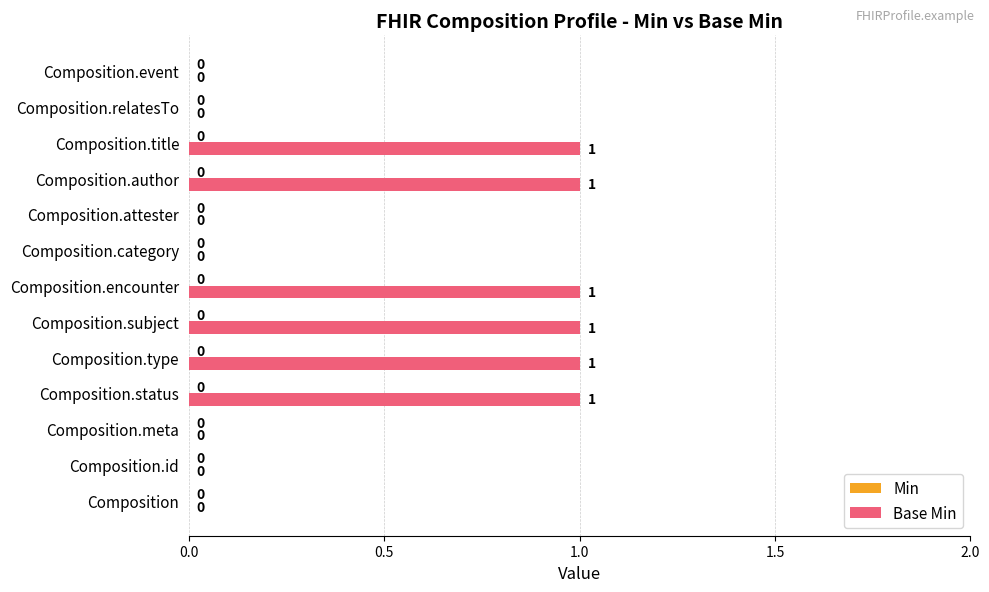

The chart shows a value of -1 at Composition.id. True or false?

False